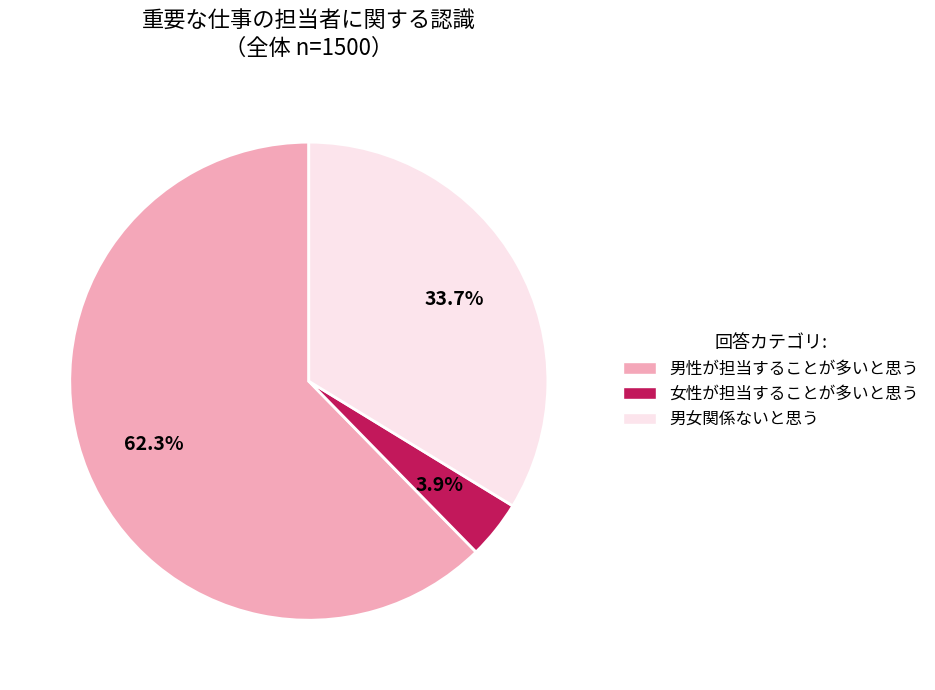

Is it true that 男性が担当することが多いと思う is 62% of the pie?

True